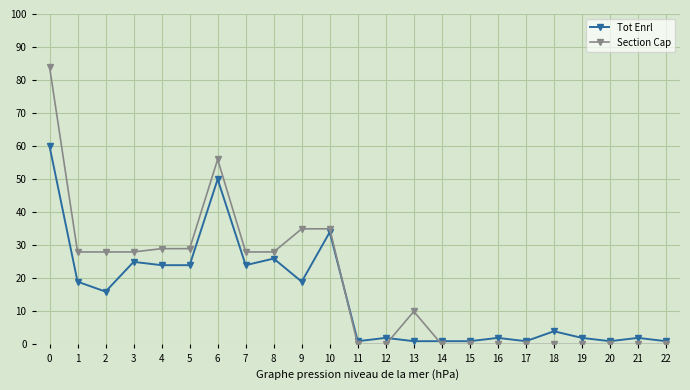

The Tot Enrl series shows 4 at 18. True or false?

True